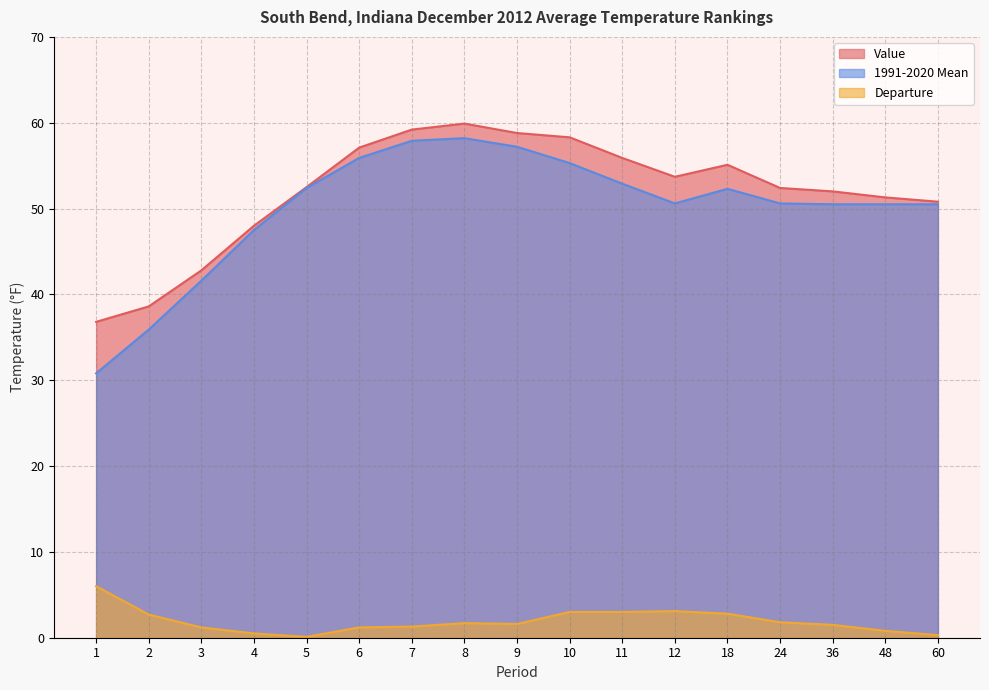

Which series has the largest range (max minus min)?

1991-2020 Mean